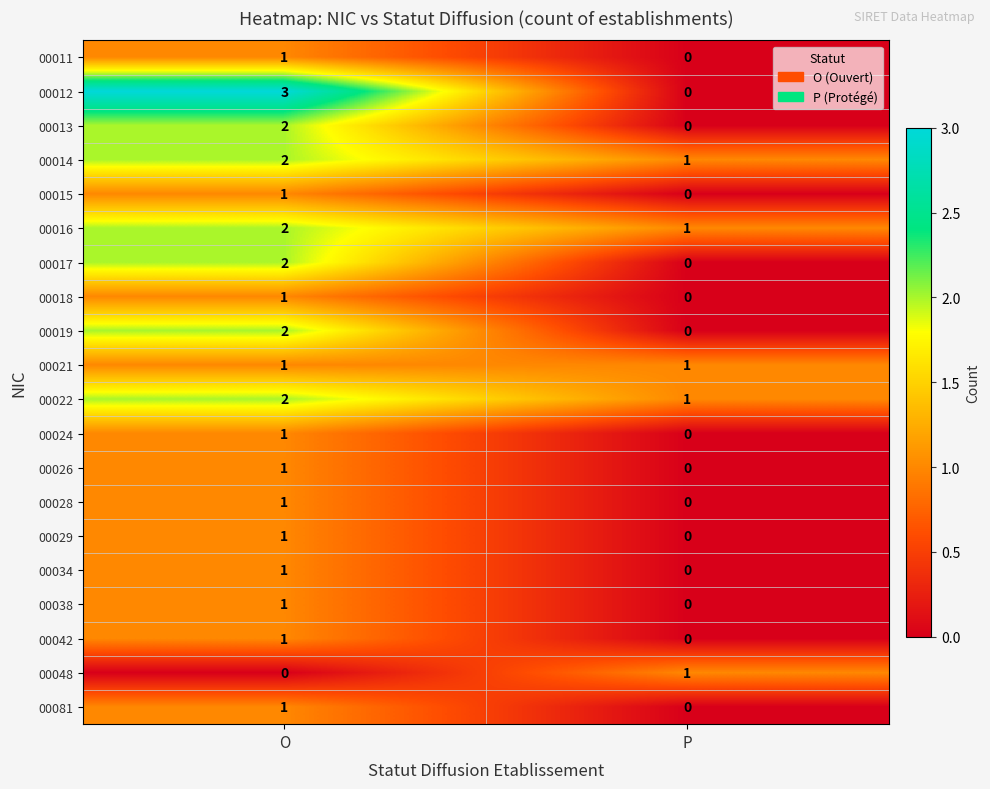

Where is 00011 nearest to the value 0?

P